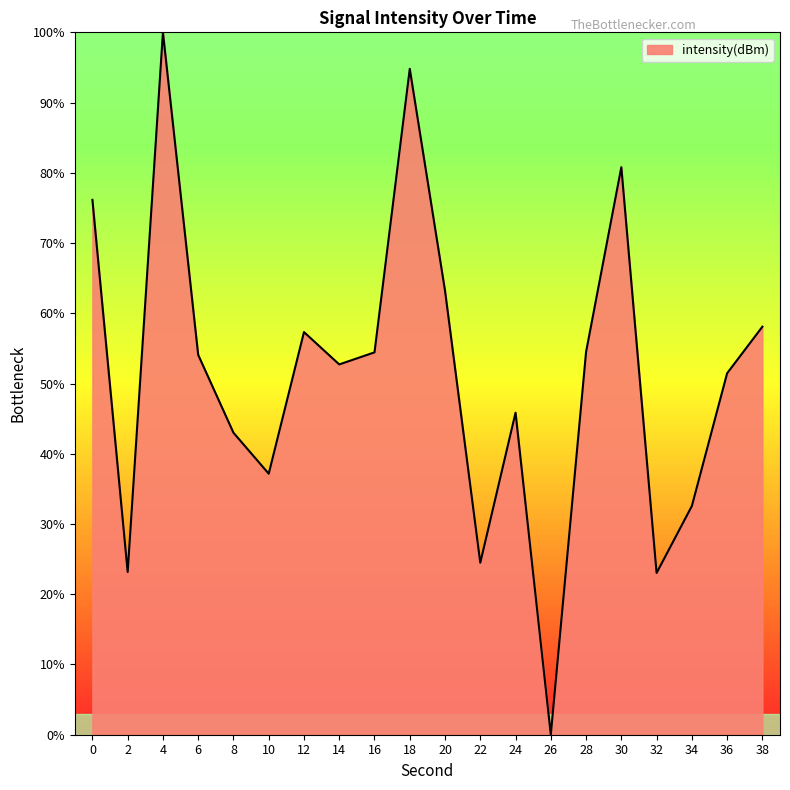

What value does the data have at 4?

100.0